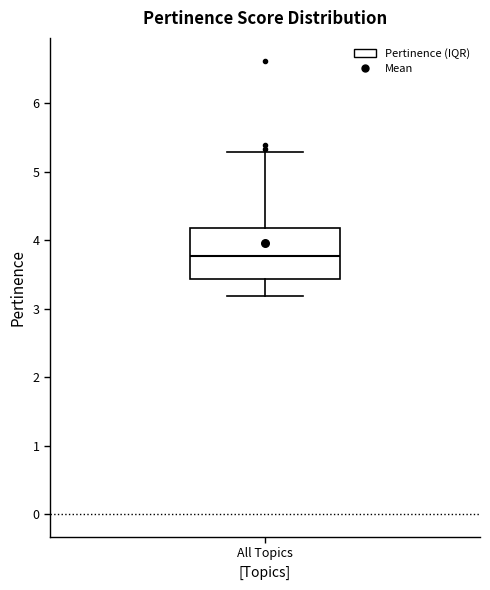

Transcribe this box plot: give where the median line is, the range the box spans, and where the two whiskers end, as read against the y-axis. The values are not printed on the chart, so give them approximately, as read against the axis.

median 3.8, box 3.4 to 4.2, whiskers 3.2 to 5.3